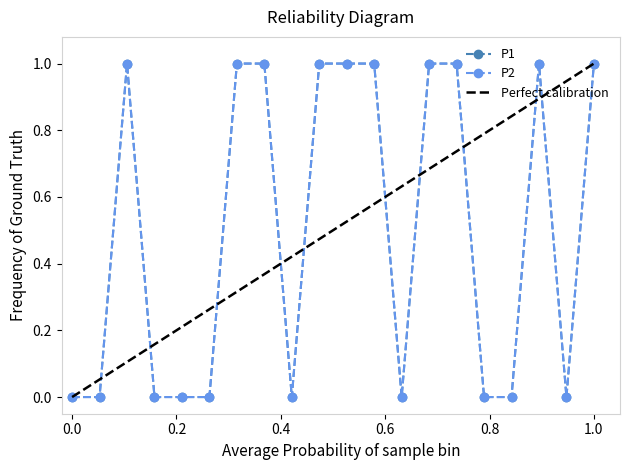

Reading left to right, extract all data points from this chart.

P1: 0	0	1	0	0	0	1	1	0	1	1	1	0	1	1	0	0	1	0	1
P2: 0	0	1	0	0	0	1	1	0	1	1	1	0	1	1	0	0	1	0	1